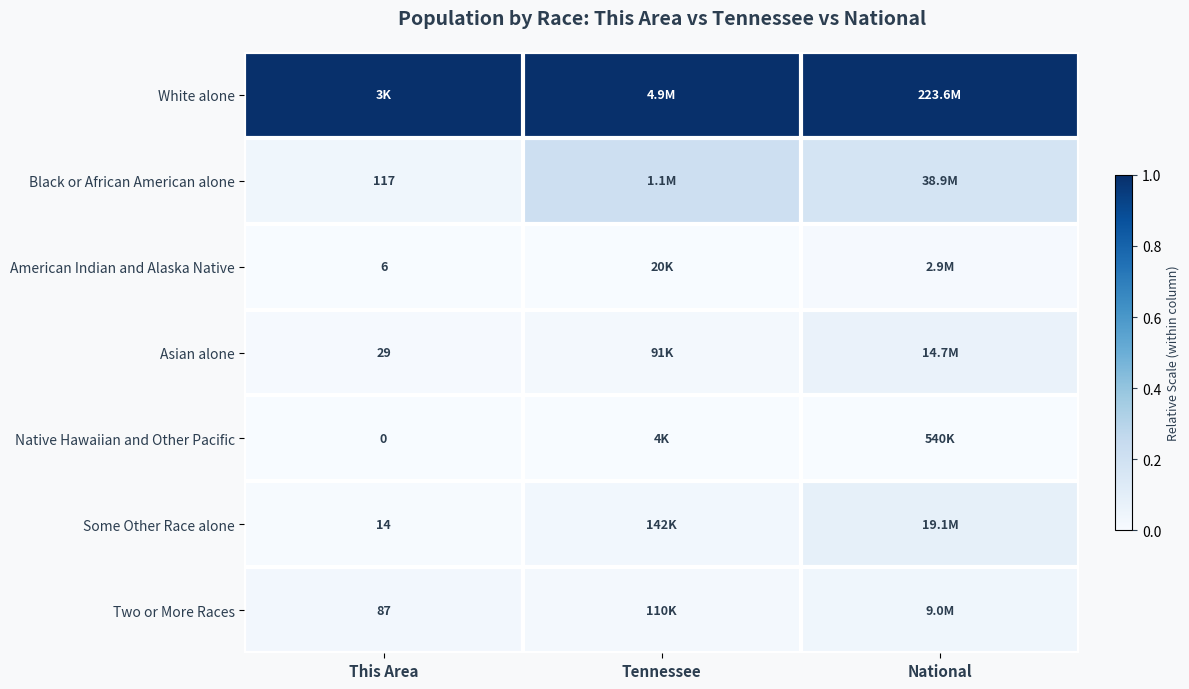

Which has a higher value, National or This Area?

National